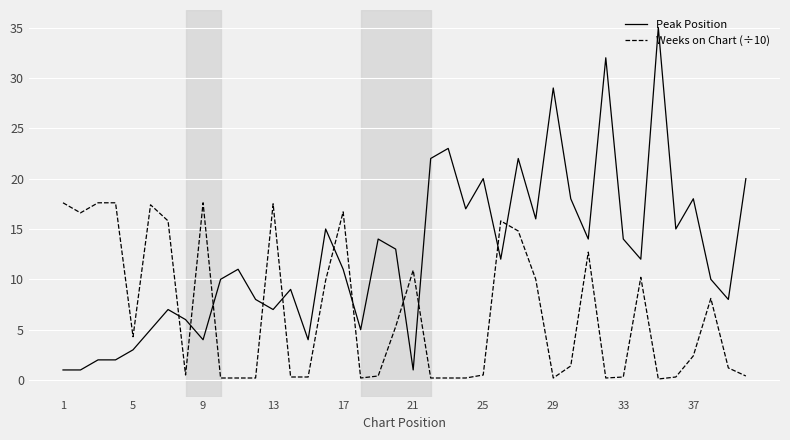

True or false: Weeks on Chart (÷10) has more than 1 interior local peaks.

True